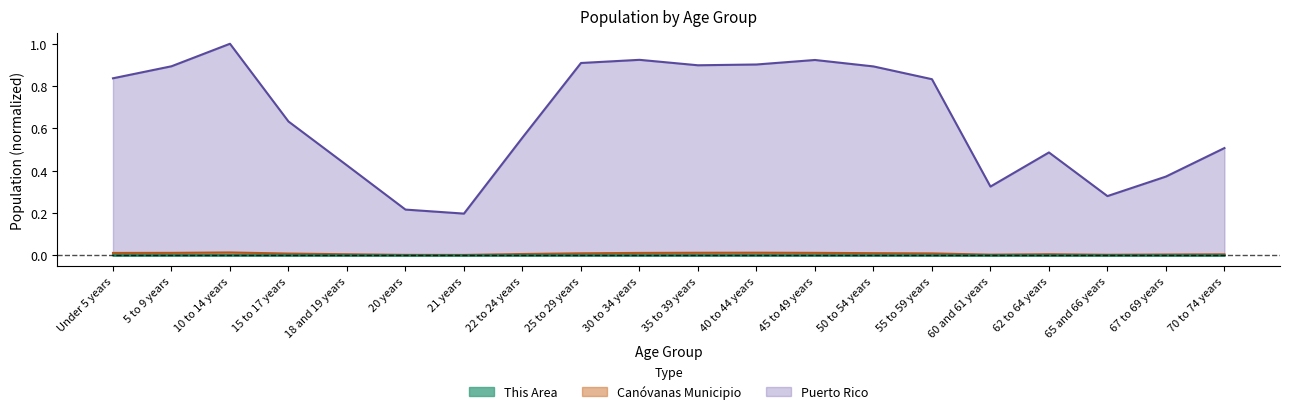

At which label is Puerto Rico closest to 0?

21 years